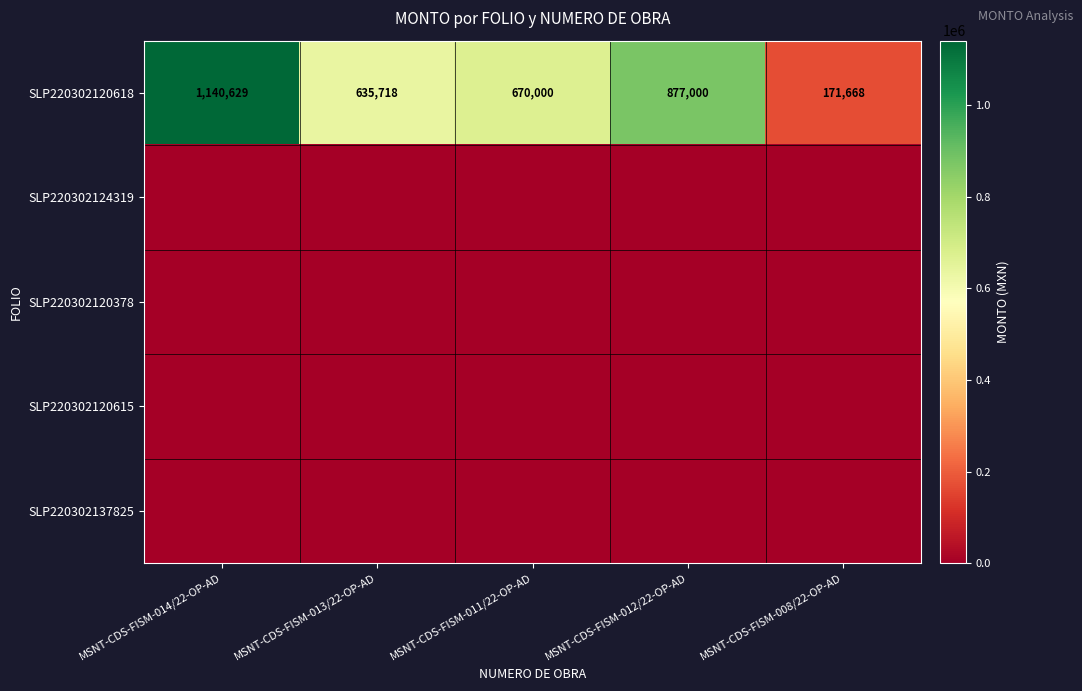

The SLP220302120618 series shows 670000 at MSNT-CDS-FISM-011/22-OP-AD. True or false?

True